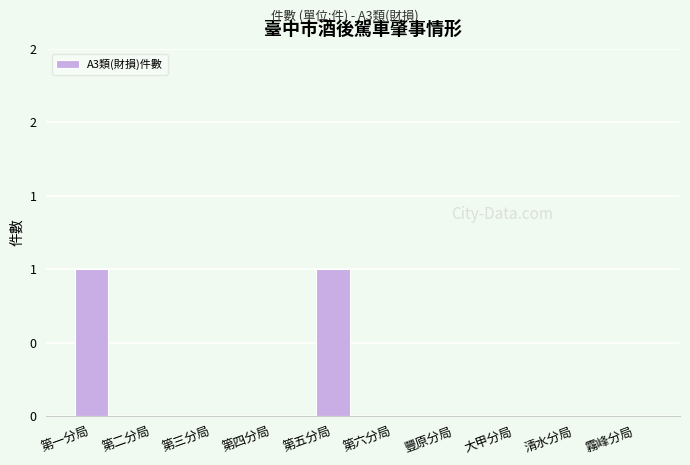

What is the maximum value shown in the chart?

1